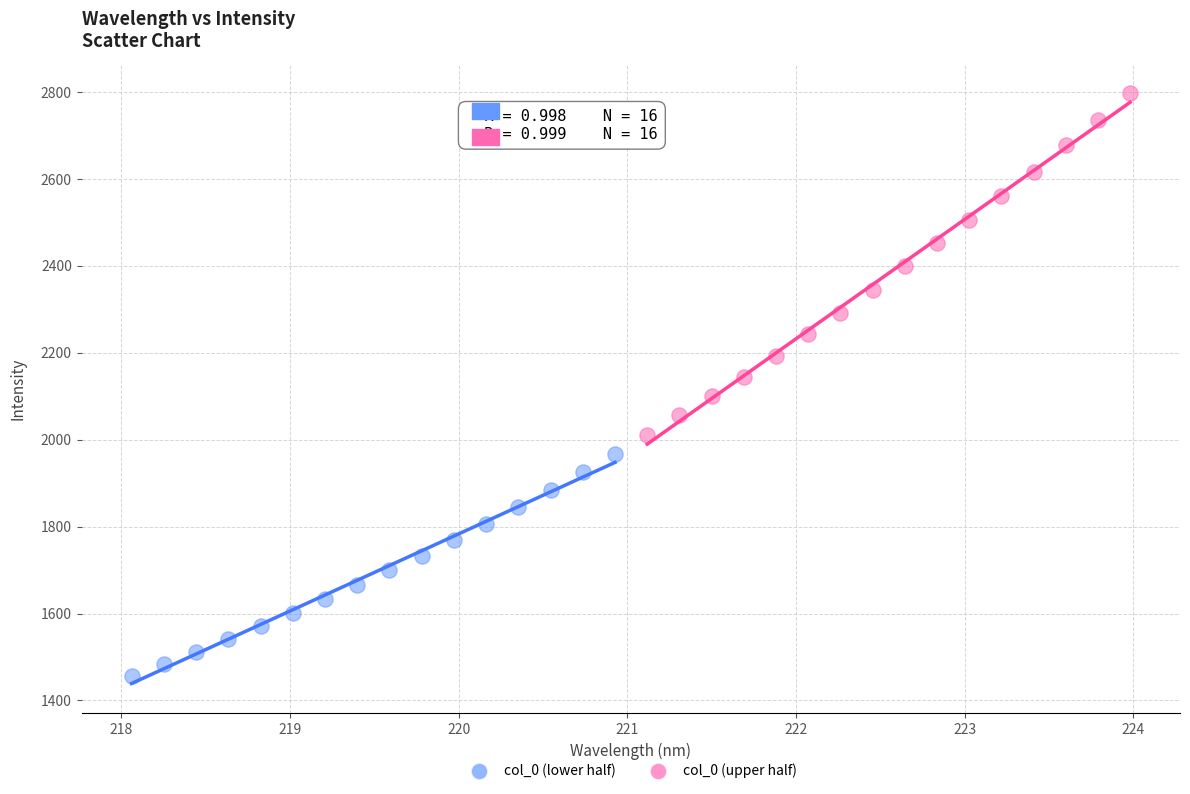

Which series reaches the minimum Y coordinate?

col_0 (lower half)